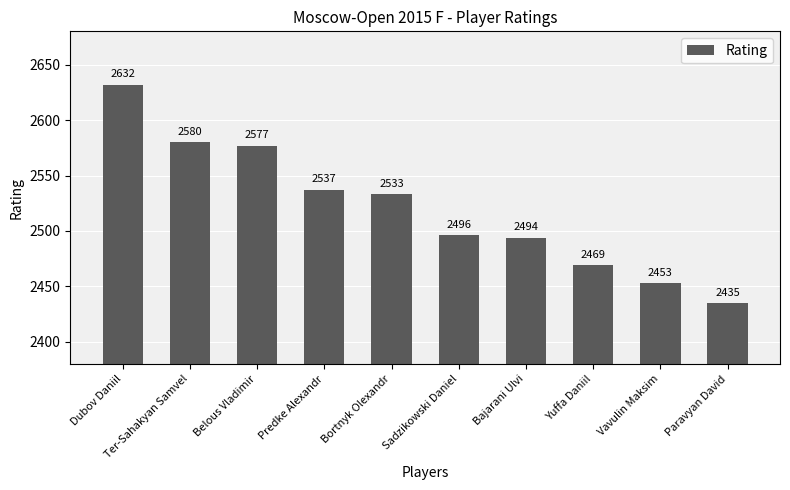

What is the label of the 6th bar from the right?

Bortnyk Olexandr